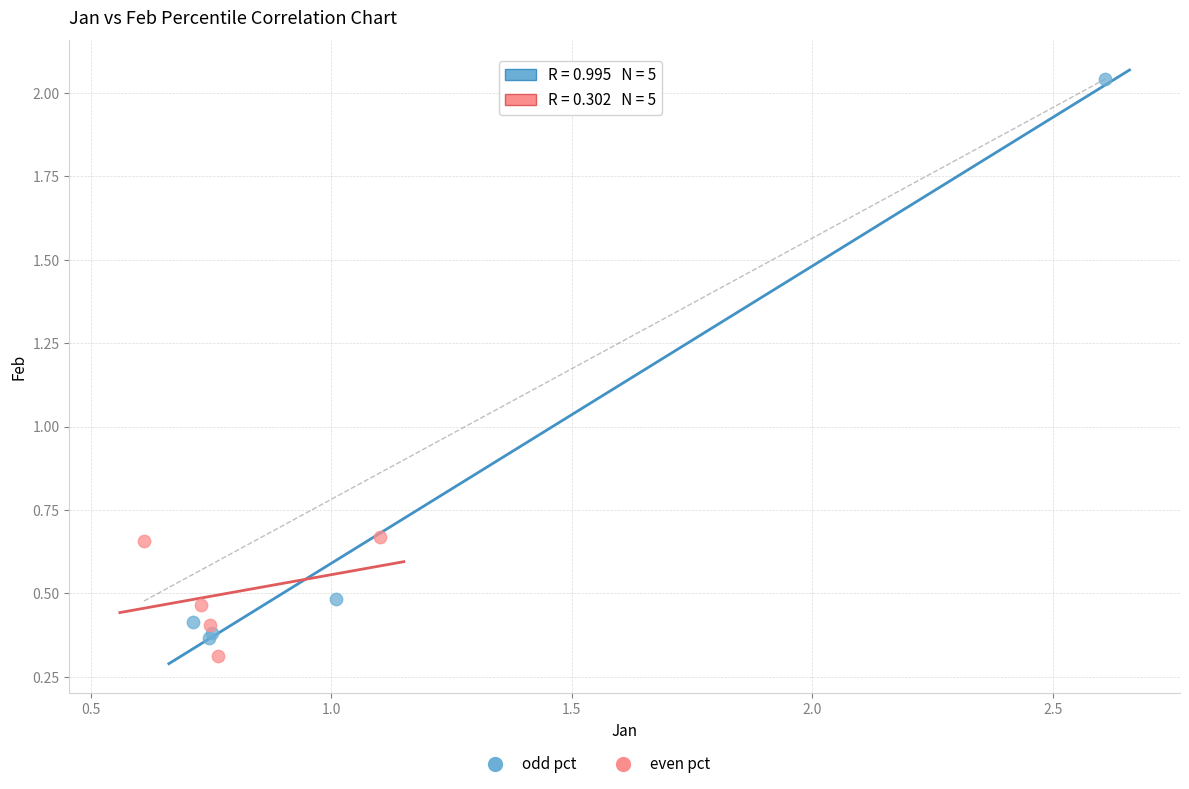

Which series reaches the maximum Y coordinate?

odd pct